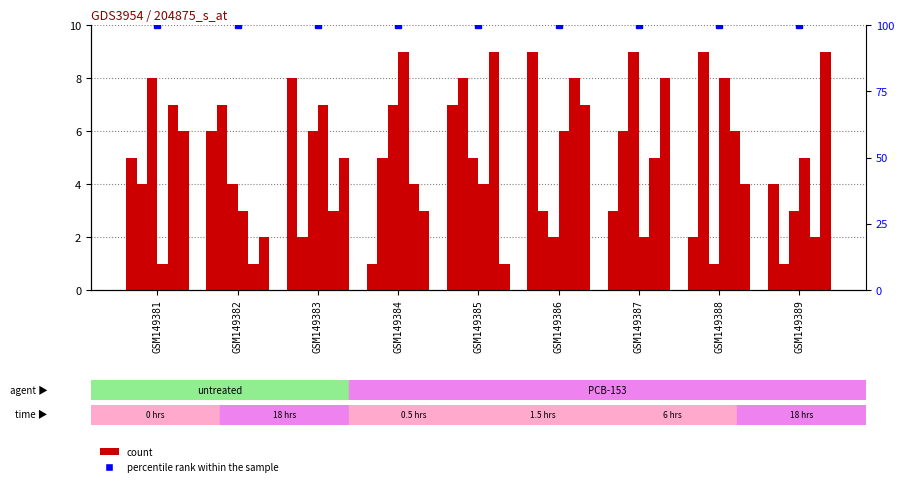

At which label does col_4 first exceed 5?

GSM149381